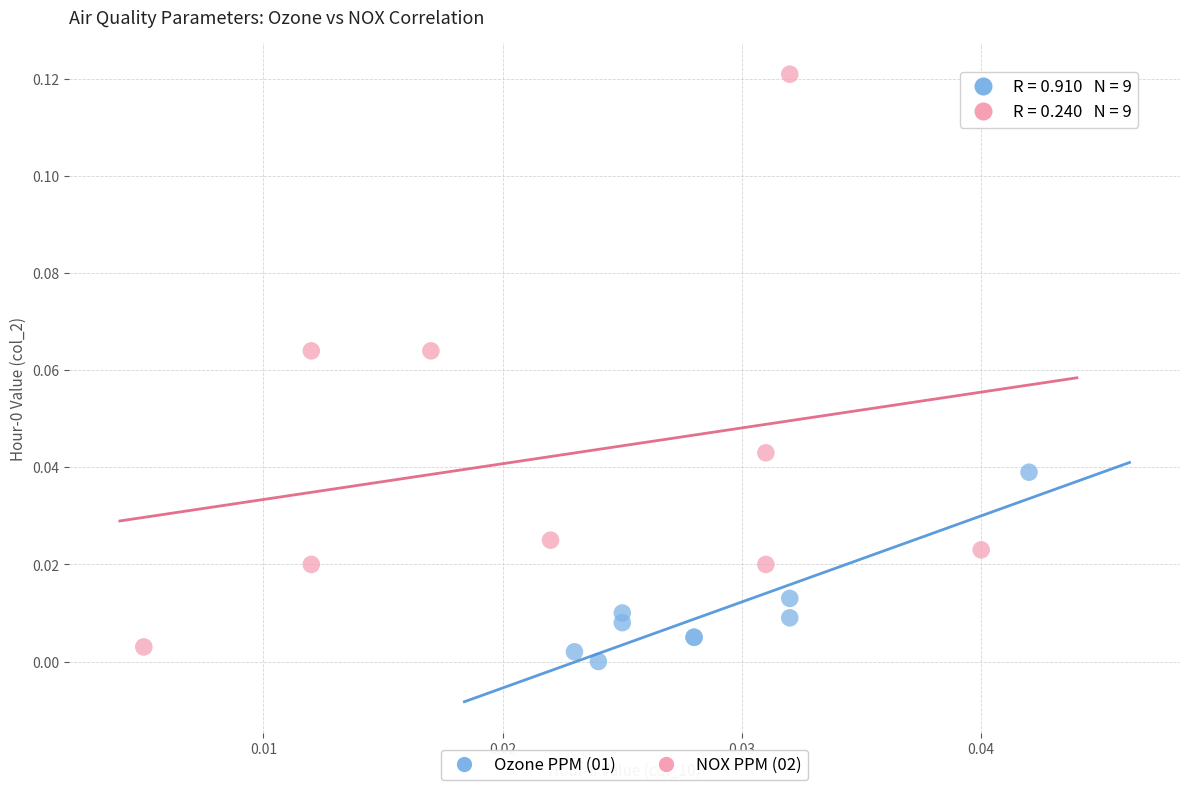

Which series reaches the maximum Y coordinate?

NOX PPM (02)